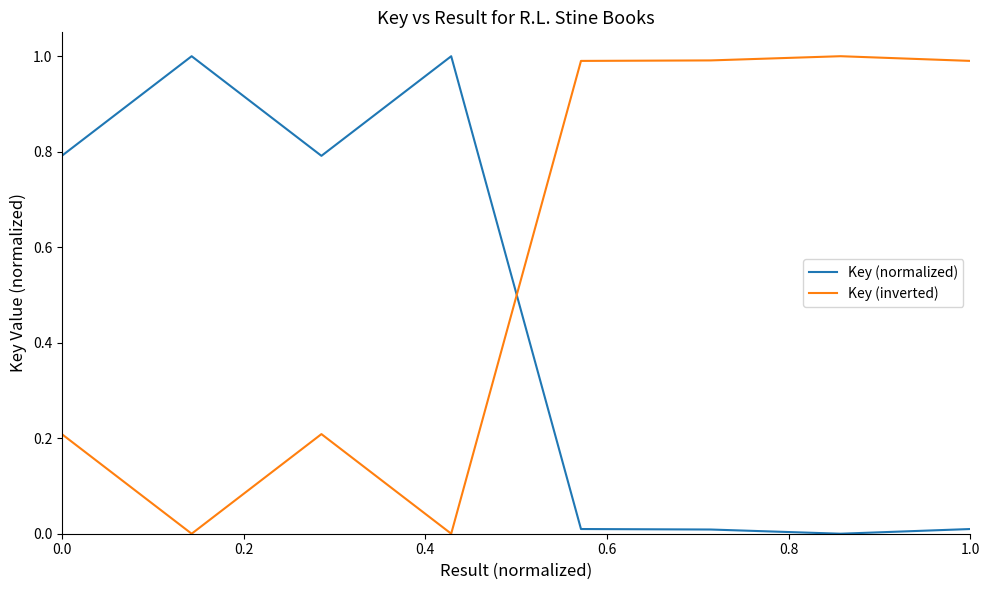

List the series in order of their overall mean, highest first.

Key (inverted), Key (normalized)